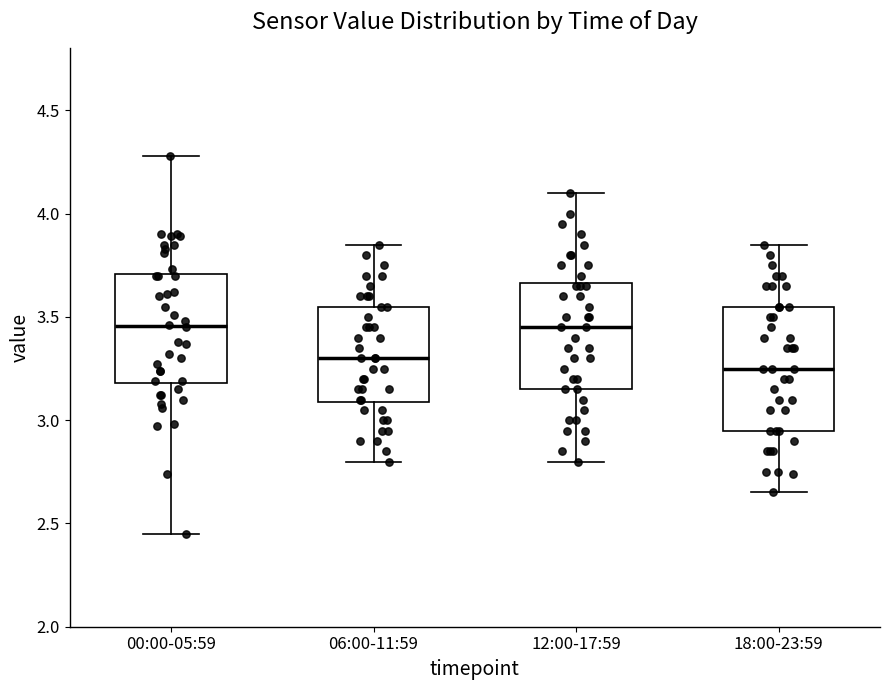

Reading left to right, transcribe this box plot: for each box, give where its median line is, the range the box spans, and where its two whiskers end, as read against the y-axis. The values are not printed on the chart, so give them approximately, as read against the axis.

00:00-05:59: median 3.45, box 3.20 to 3.70, whiskers 2.45 to 4.30
06:00-11:59: median 3.30, box 3.10 to 3.55, whiskers 2.80 to 3.85
12:00-17:59: median 3.45, box 3.15 to 3.65, whiskers 2.80 to 4.10
18:00-23:59: median 3.25, box 2.95 to 3.55, whiskers 2.65 to 3.85